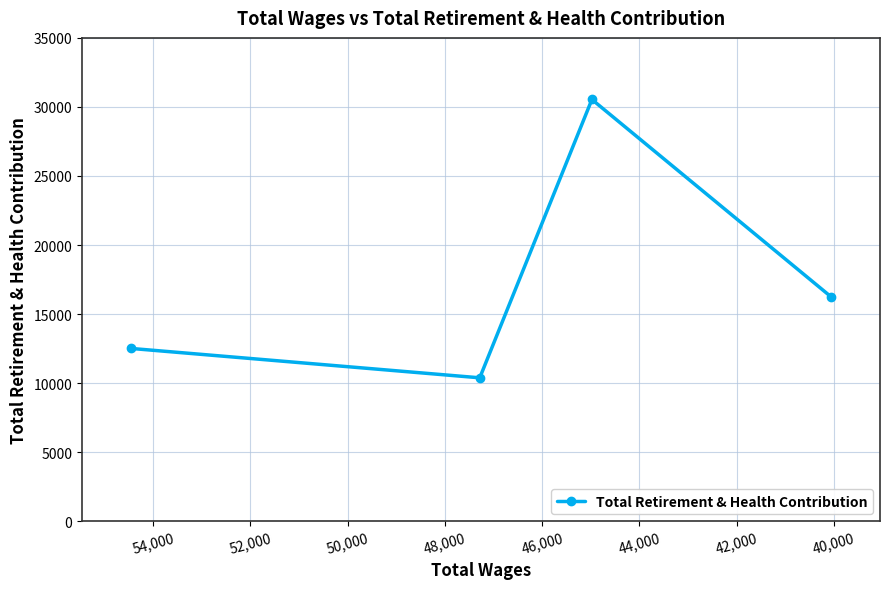

What is the average value?

17416